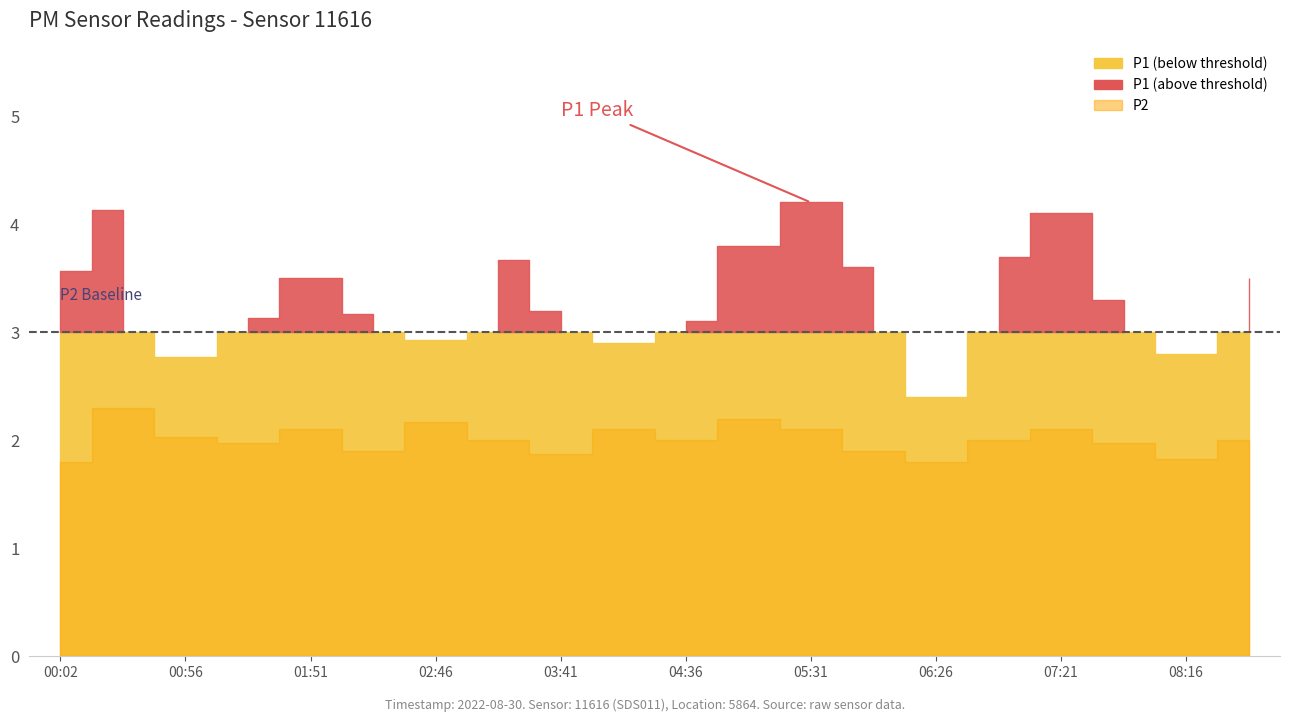

True or false: P2 and P1 intersect in this chart.

False